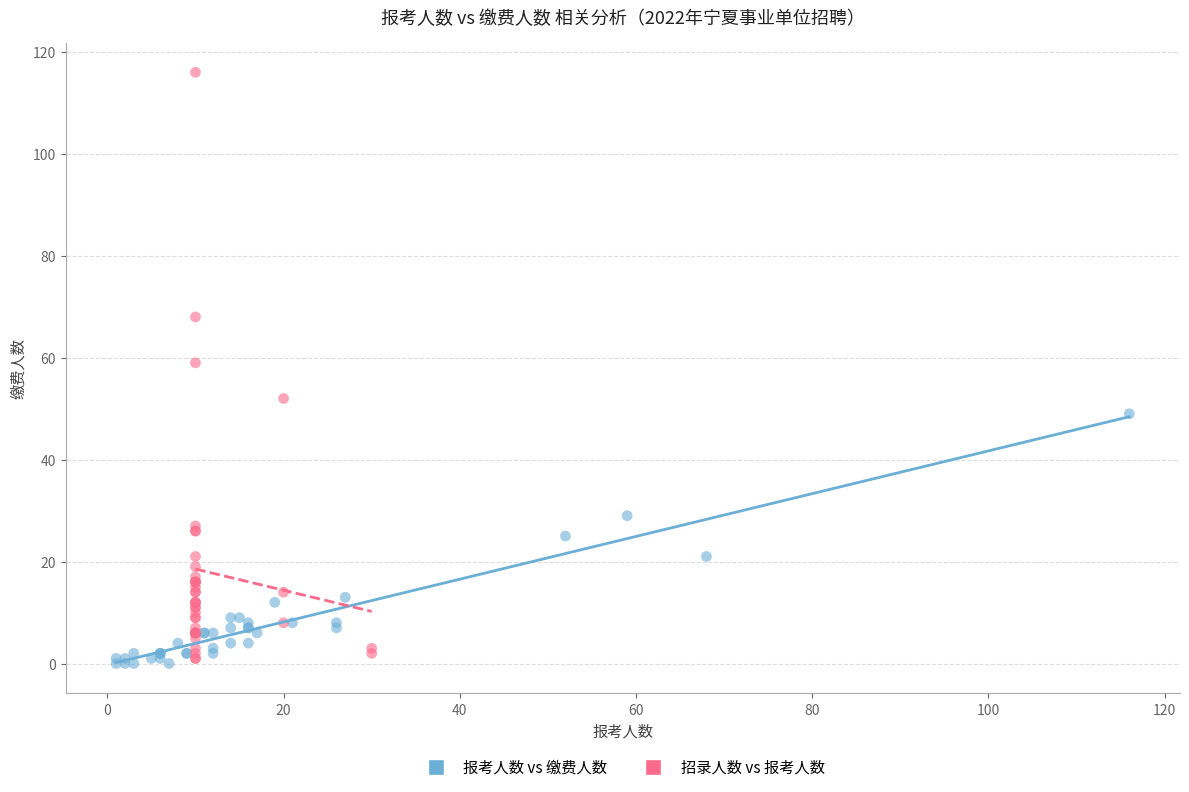

Which series reaches the maximum Y coordinate?

招录人数 vs 报考人数